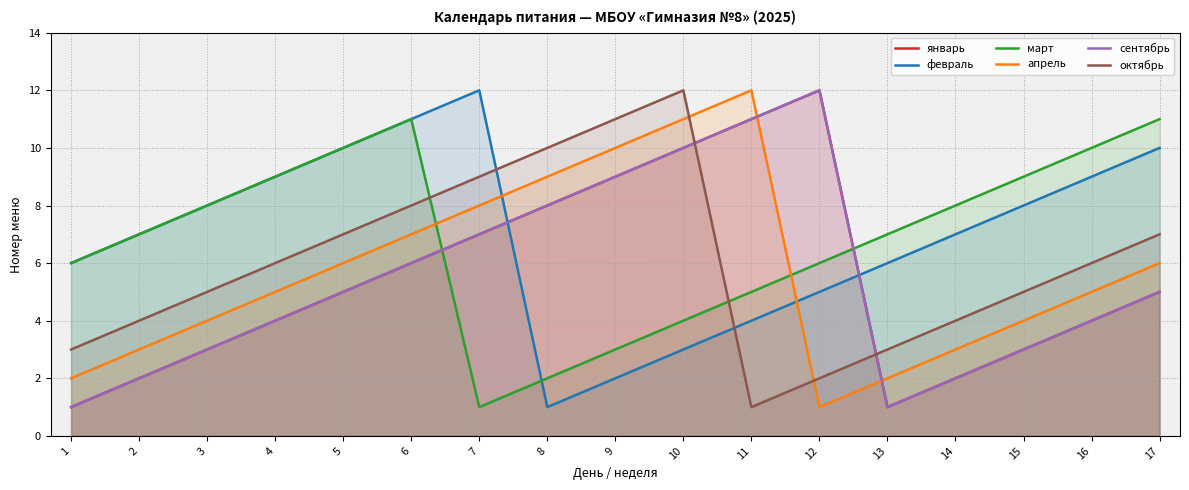

At which label is февраль closest to 6?

1